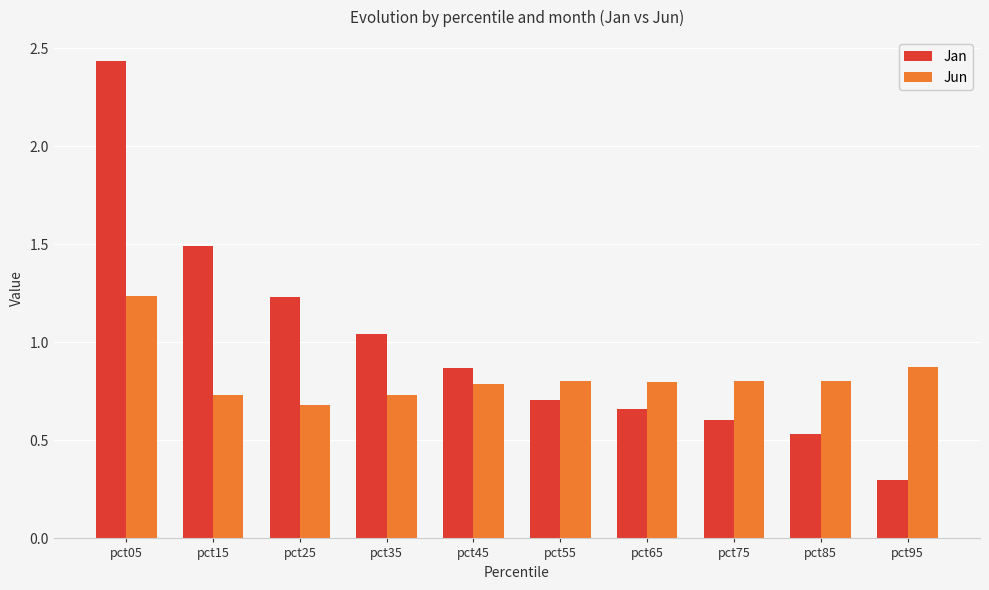

List the labels in order of Jan value, largest first.

pct05, pct15, pct25, pct35, pct45, pct55, pct65, pct75, pct85, pct95